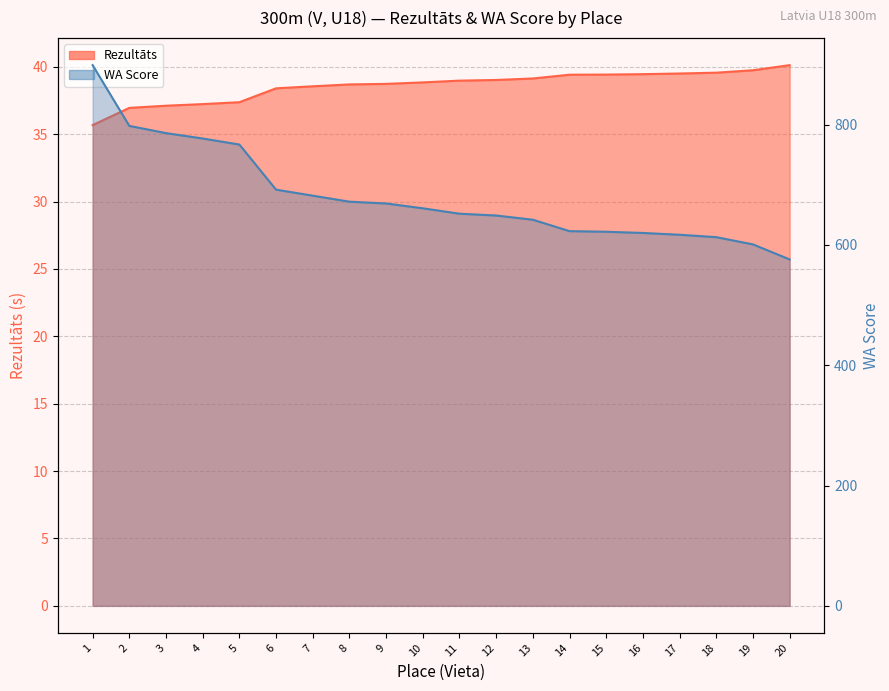

List the series in order of their peak value, highest first.

WA, Rezultāts